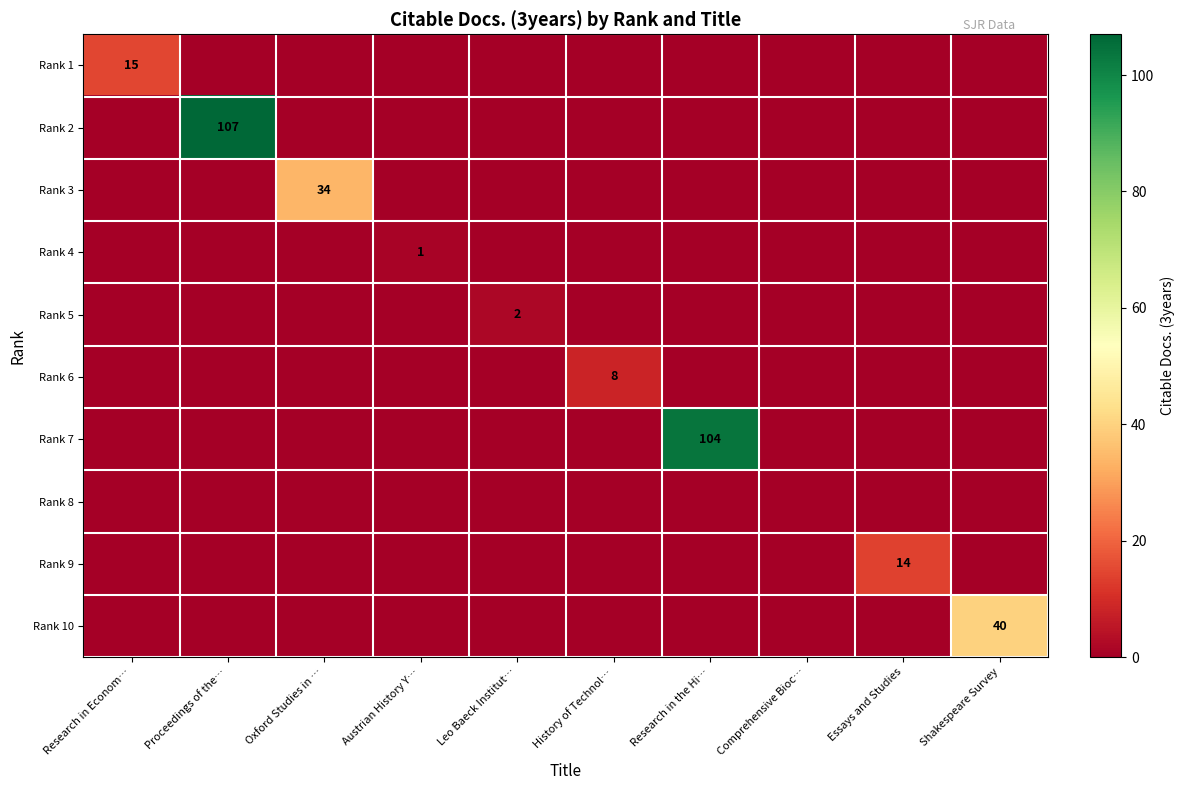

At how many categories does at least one series exceed 12?

6